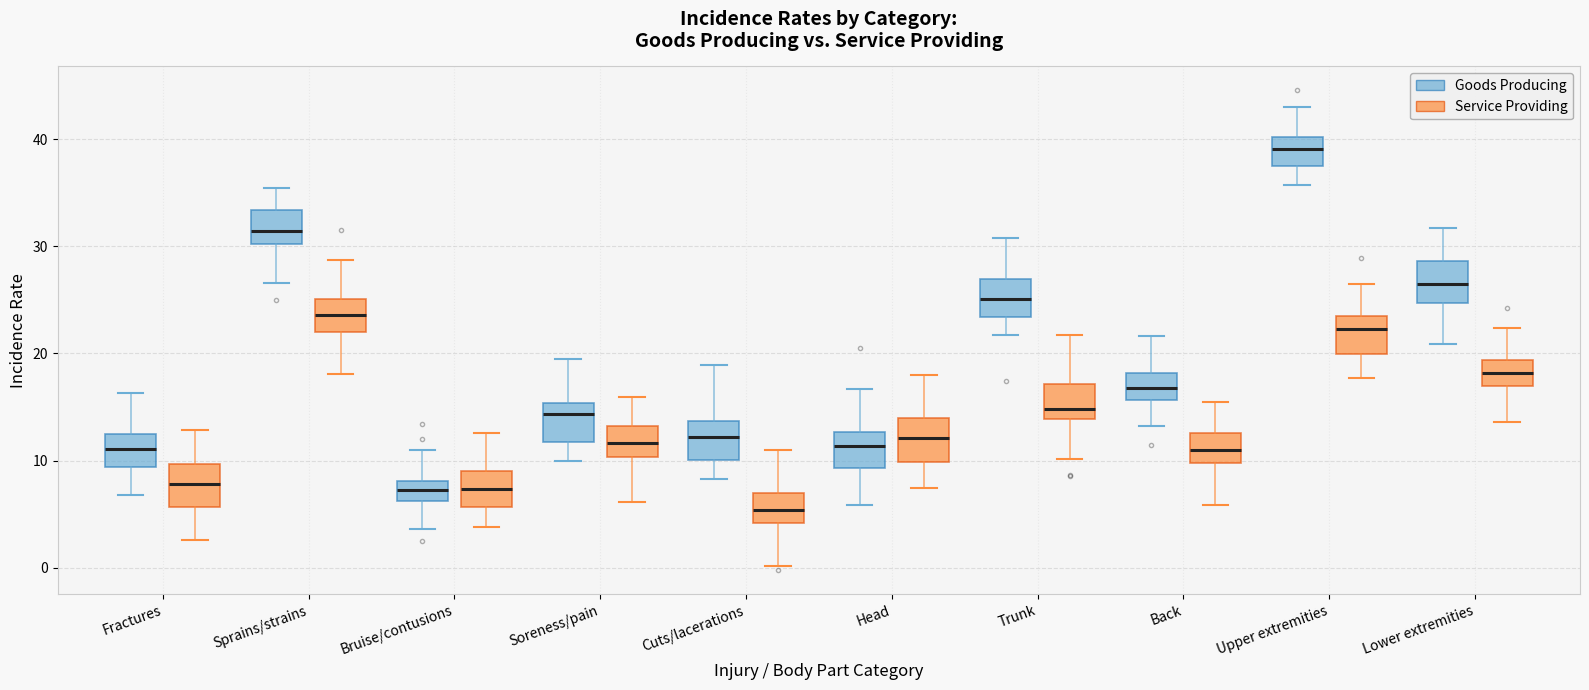

Reading left to right, transcribe this box plot: for each box, give where its median line is, the range the box spans, and where its two whiskers end, as read against the y-axis. The values are not printed on the chart, so give them approximately, as read against the axis.

Fractures (Goods Producing): median 11, box 9 to 13, whiskers 7 to 16
Fractures (Service Providing): median 8, box 6 to 10, whiskers 3 to 13
Sprains/strains (Goods Producing): median 31, box 30 to 33, whiskers 27 to 35
Sprains/strains (Service Providing): median 24, box 22 to 25, whiskers 18 to 29
Bruise/contusions (Goods Producing): median 7, box 6 to 8, whiskers 4 to 11
Bruise/contusions (Service Providing): median 7, box 6 to 9, whiskers 4 to 13
Soreness/pain (Goods Producing): median 14, box 12 to 15, whiskers 10 to 19
Soreness/pain (Service Providing): median 12, box 10 to 13, whiskers 6 to 16
Cuts/lacerations (Goods Producing): median 12, box 10 to 14, whiskers 8 to 19
Cuts/lacerations (Service Providing): median 5, box 4 to 7, whiskers 0 to 11
Head (Goods Producing): median 11, box 9 to 13, whiskers 6 to 17
Head (Service Providing): median 12, box 10 to 14, whiskers 7 to 18
Trunk (Goods Producing): median 25, box 23 to 27, whiskers 22 to 31
Trunk (Service Providing): median 15, box 14 to 17, whiskers 10 to 22
Back (Goods Producing): median 17, box 16 to 18, whiskers 13 to 22
Back (Service Providing): median 11, box 10 to 13, whiskers 6 to 15
Upper extremities (Goods Producing): median 39, box 37 to 40, whiskers 36 to 43
Upper extremities (Service Providing): median 22, box 20 to 23, whiskers 18 to 26
Lower extremities (Goods Producing): median 27, box 25 to 29, whiskers 21 to 32
Lower extremities (Service Providing): median 18, box 17 to 19, whiskers 14 to 22